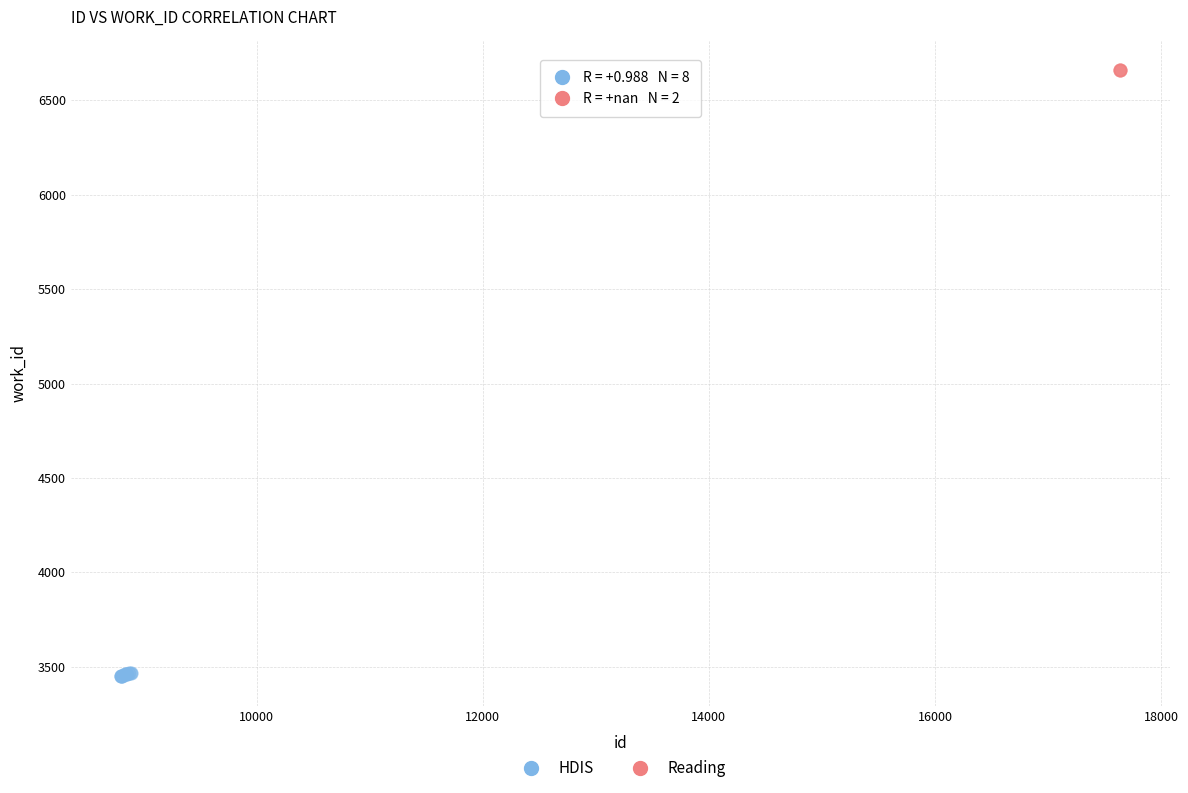

What are all the series names shown in the legend?

HDIS, Reading